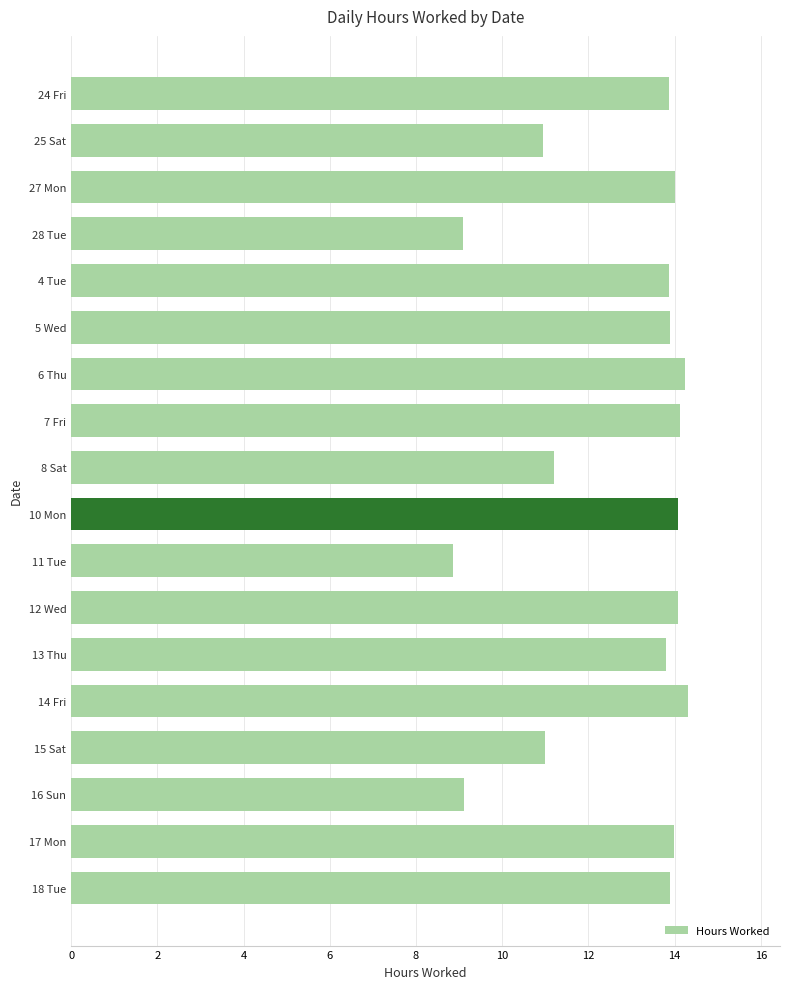

What is the label of the 3rd bar from the top?

27 Mon